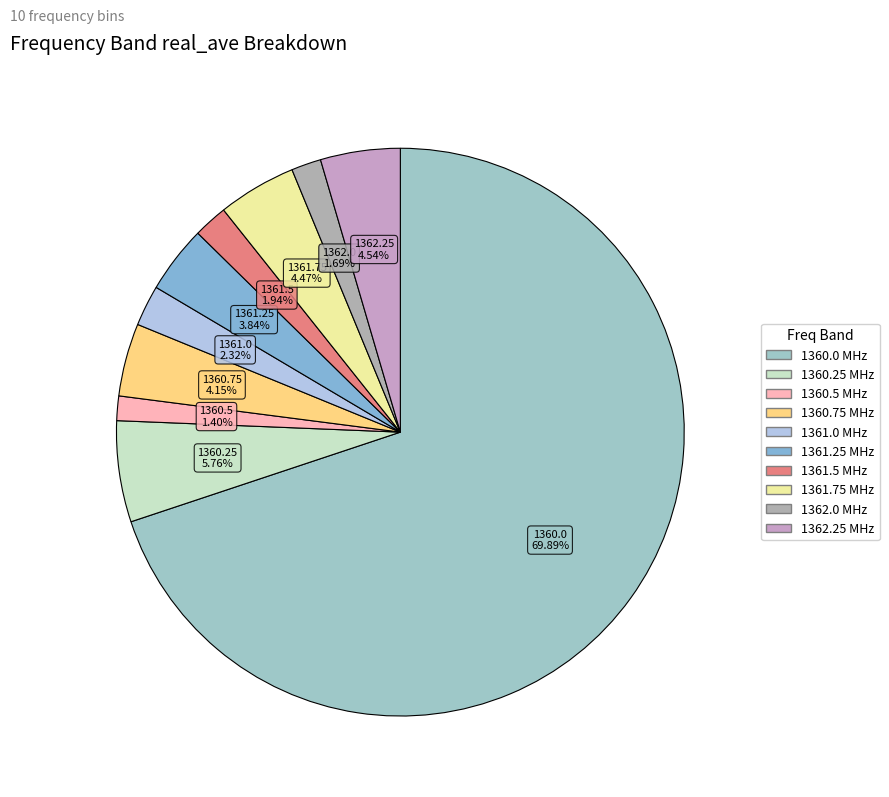

How many slices are in this pie chart?

10